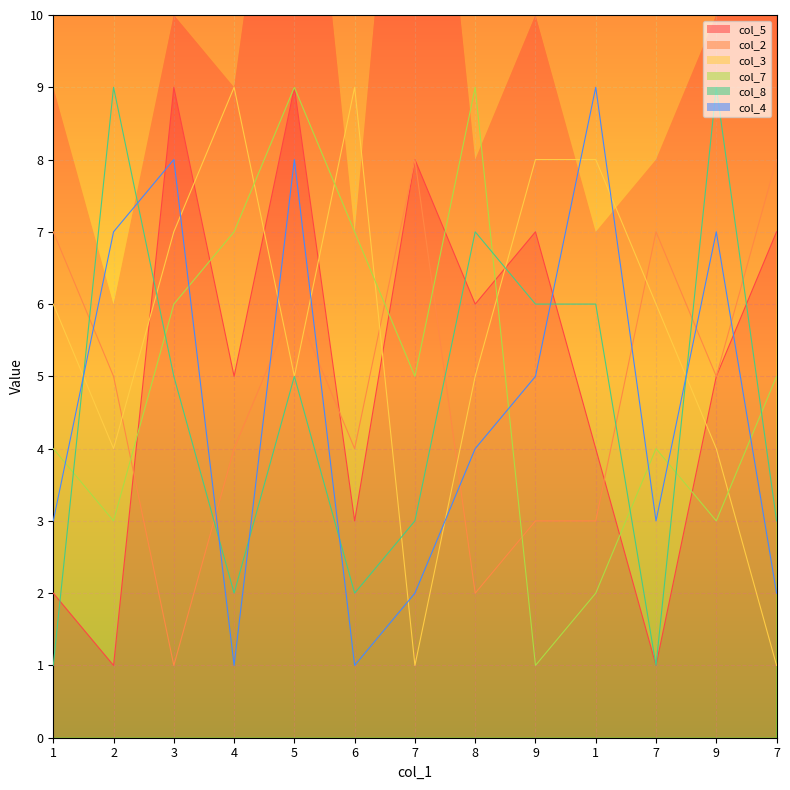

Reading left to right, what are all the values shown in this chart?

col_5: 2	1	9	5	9	3	8	6	7	4	1	5	7
col_2: 7	5	1	4	6	4	8	2	3	3	7	5	8
col_3: 6	4	7	9	5	9	1	5	8	8	6	4	1
col_7: 4	3	6	7	9	7	5	9	1	2	4	3	5
col_8: 1	9	5	2	5	2	3	7	6	6	1	9	3
col_4: 3	7	8	1	8	1	2	4	5	9	3	7	2